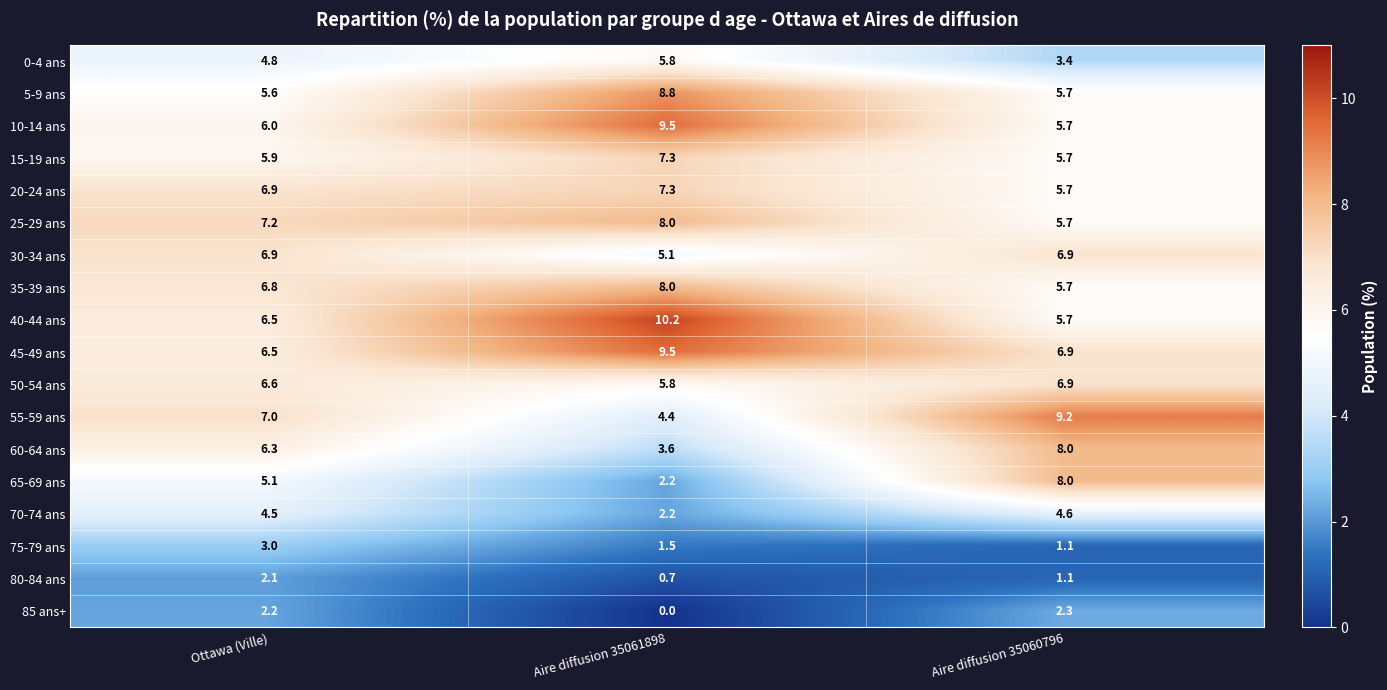

At which label is 40-44 ans closest to 7?

Ottawa (Ville)